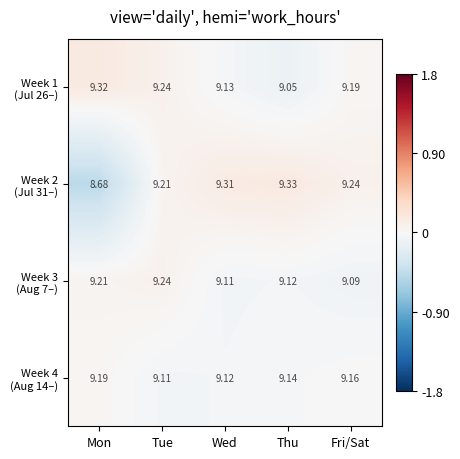

What is the total value across all series at Tue?

36.8